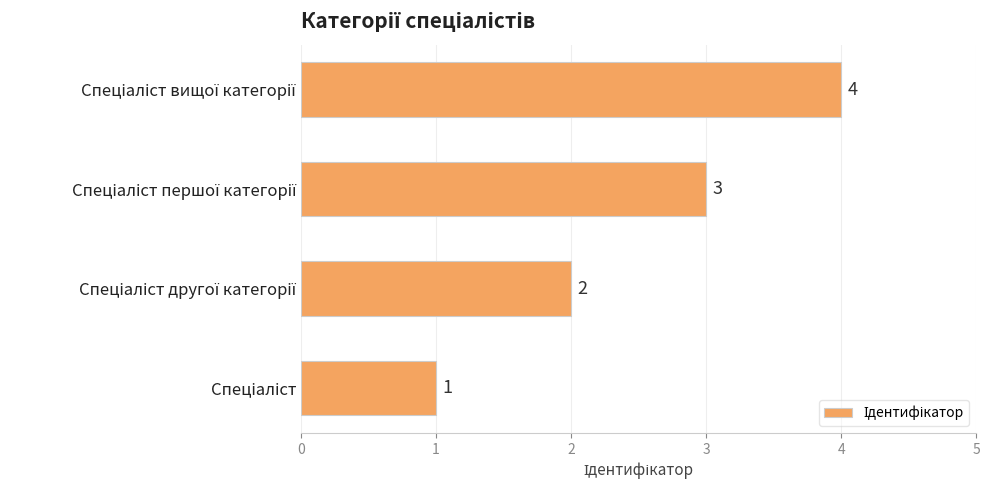

Count the values in the range 2 to 4.

3